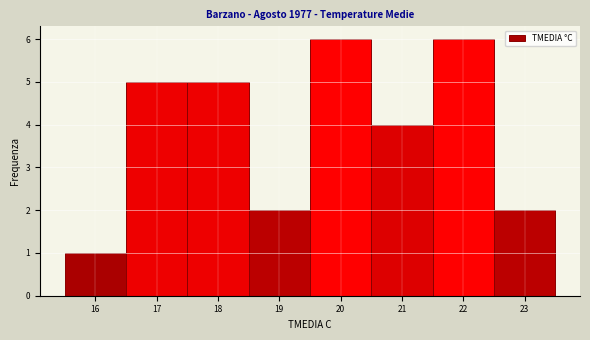

Reading left to right, list every bar in this chart as the range it spans on the x-axis followed by its height. The values are not printed on the chart, so give them approximately, as read against the axis.

15.5 to 16.5: 1
16.5 to 17.5: 5
17.5 to 18.5: 5
18.5 to 19.5: 2
19.5 to 20.5: 6
20.5 to 21.5: 4
21.5 to 22.5: 6
22.5 to 23.5: 2